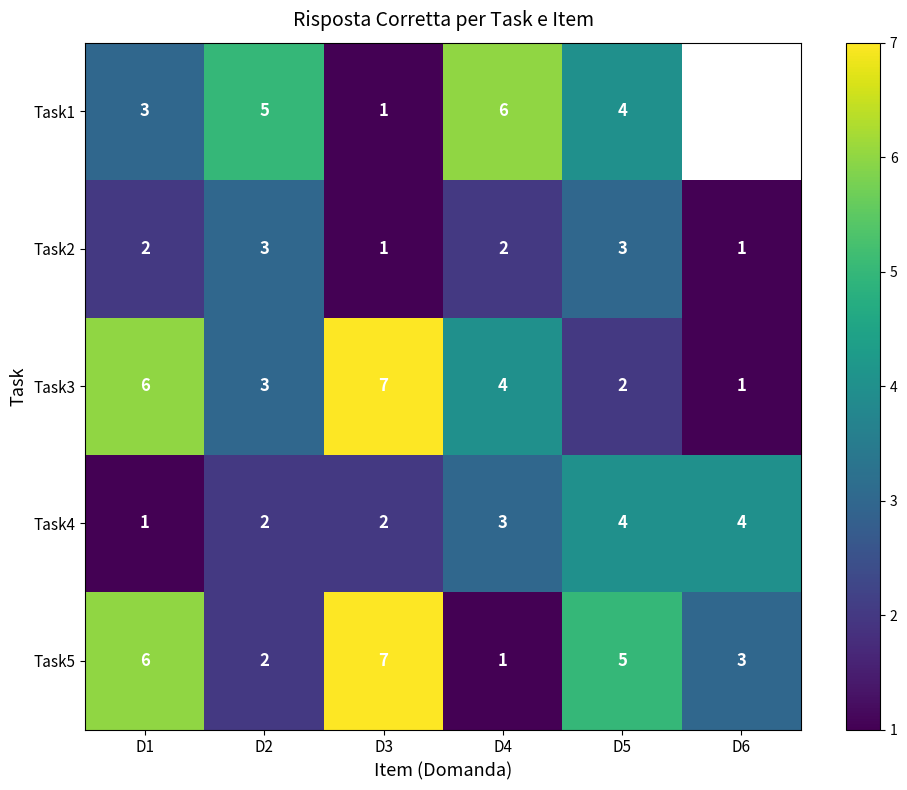

Where is Task2 nearest to the value 2?

D1